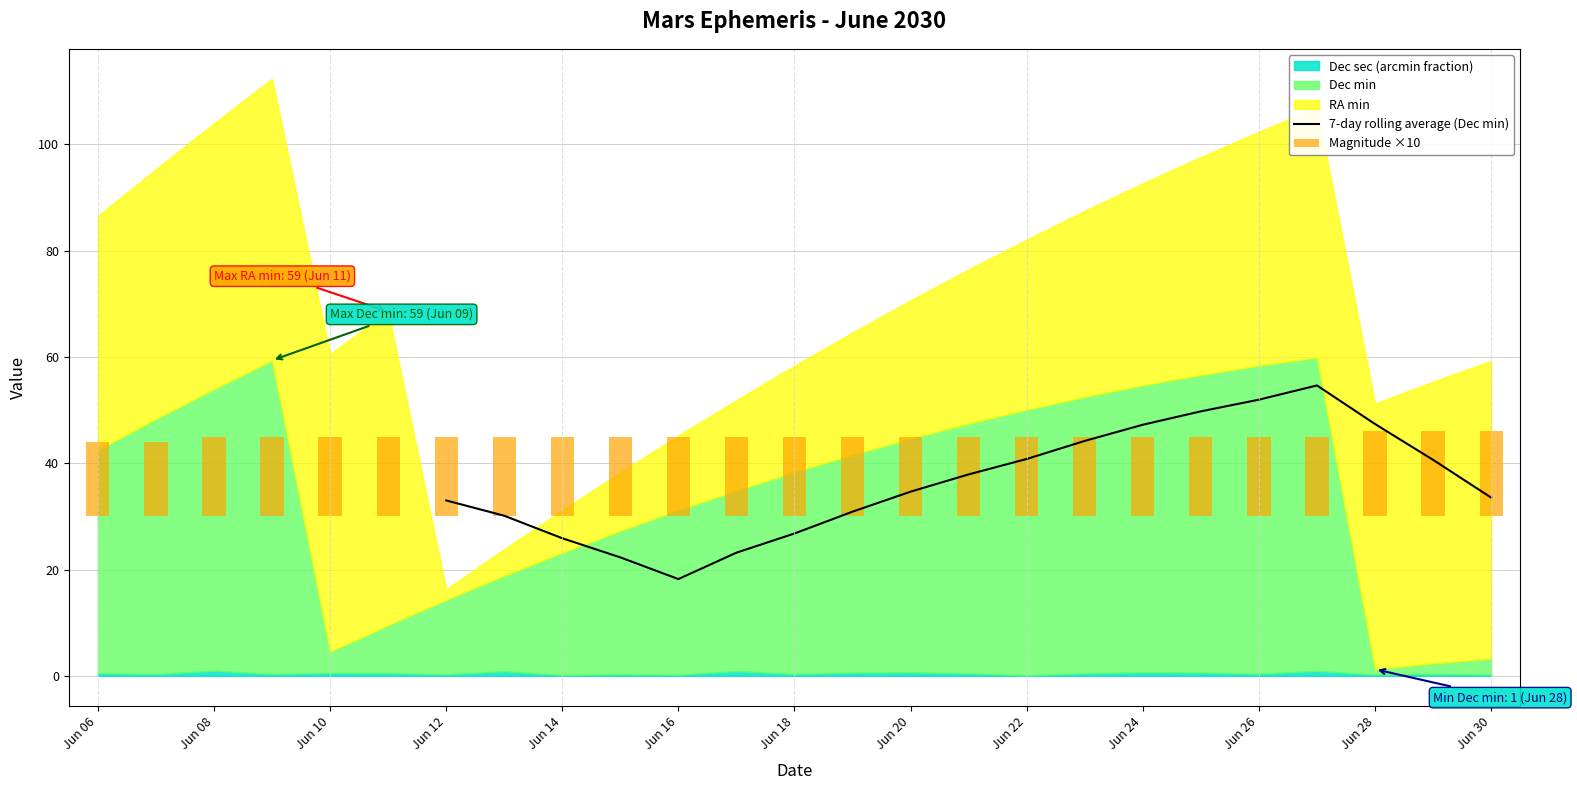

Reading left to right, list all the values displayed in this chart.

RA_min: 44.0	47.0	50.0	53.0	56.0	59.0	2.0	5.0	8.0	11.0	14.0	17.0	20.0	23.0	26.0	29.0	32.0	35.0	38.0	41.0	44.0	47.0	50.0	53.0	56.0
RA_sec: 36.0	35.0	34.0	34.0	33.0	32.0	32.0	31.0	30.0	30.0	29.0	28.0	27.0	27.0	26.0	25.0	24.0	23.0	22.0	20.0	19.0	18.0	16.0	14.0	12.0
Dec_deg: 22.0	22.0	22.0	22.0	23.0	23.0	23.0	23.0	23.0	23.0	23.0	23.0	23.0	23.0	23.0	23.0	23.0	23.0	23.0	23.0	23.0	23.0	24.0	24.0	24.0
Dec_min: 42.0	48.0	53.0	59.0	4.0	9.0	14.0	18.0	23.0	27.0	31.0	34.0	38.0	41.0	44.0	47.0	50.0	52.0	54.0	56.0	58.0	59.0	1.0	2.0	3.0
Dec_sec: 30.0	20.0	57.0	21.0	33.0	32.0	17.0	50.0	10.0	17.0	12.0	53.0	21.0	36.0	39.0	28.0	5.0	29.0	40.0	37.0	23.0	55.0	14.0	21.0	15.0
Mag: 1.4	1.4	1.5	1.5	1.5	1.5	1.5	1.5	1.5	1.5	1.5	1.5	1.5	1.5	1.5	1.5	1.5	1.5	1.5	1.5	1.5	1.5	1.6	1.6	1.6